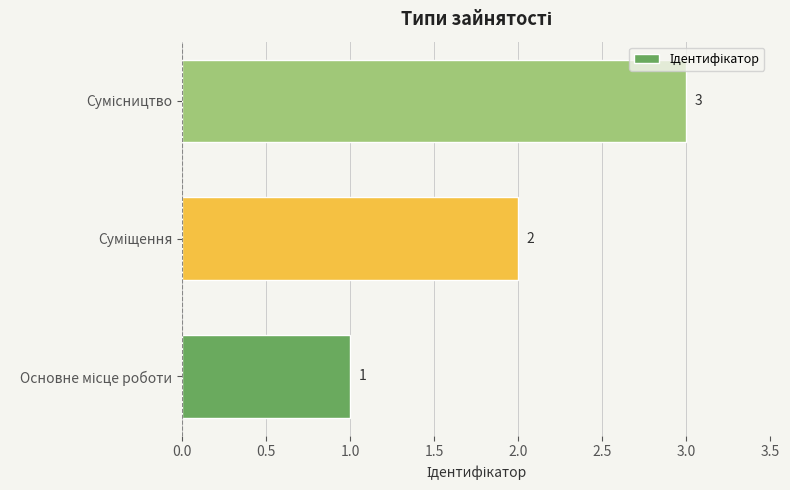

How many values are between 1 and 3?

3